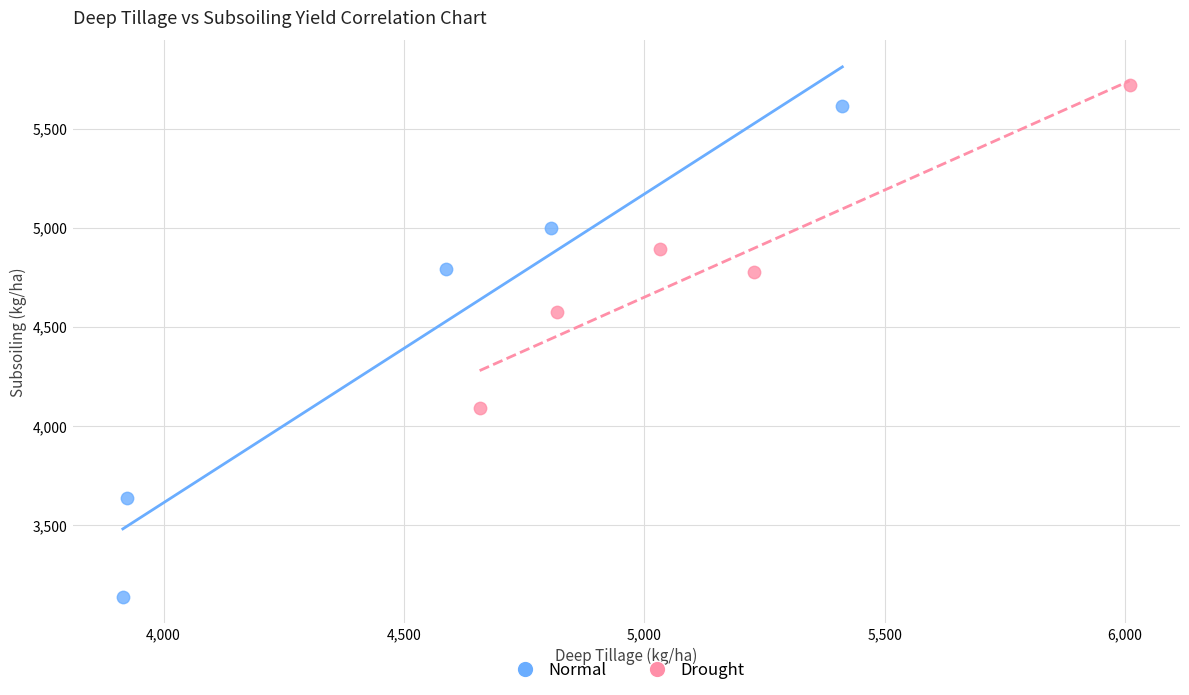

Which series reaches the minimum Y coordinate?

Normal